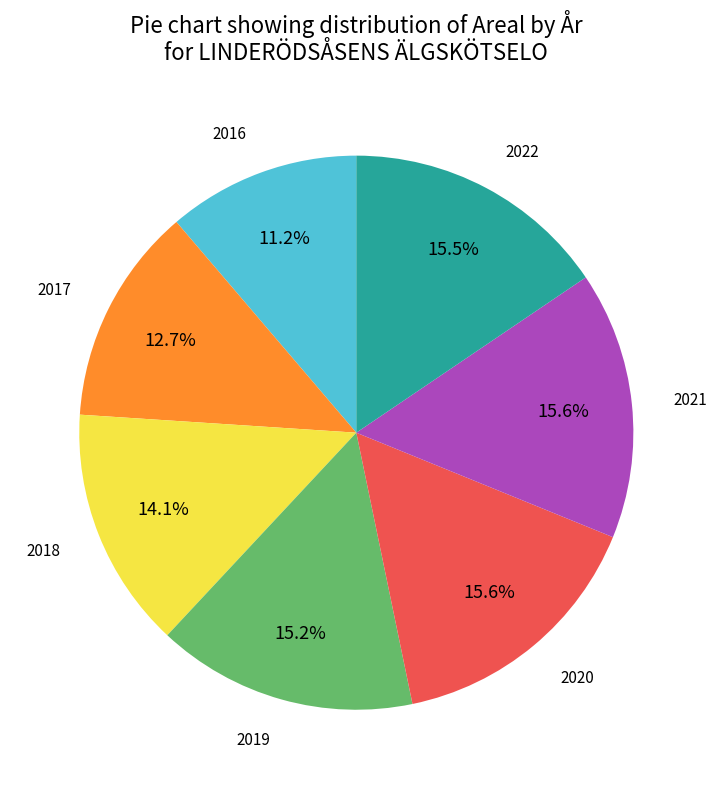

Is there a majority slice in this chart?

No